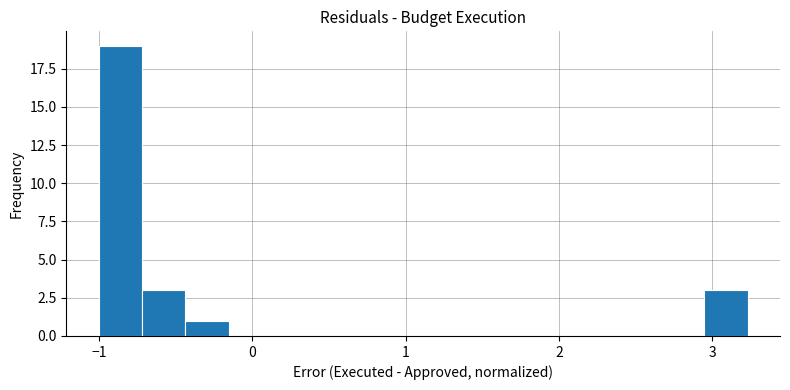

Read against the x-axis, roughly where is the centre of the tallest bar?

-0.9